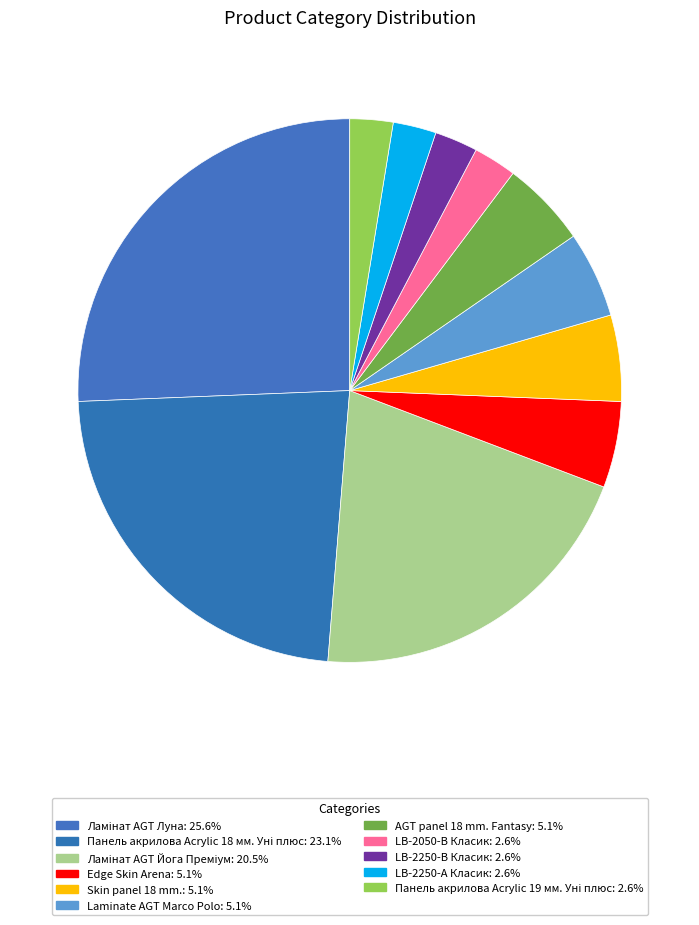

Is it true that Edge Skin Arena is 1% of the pie?

False